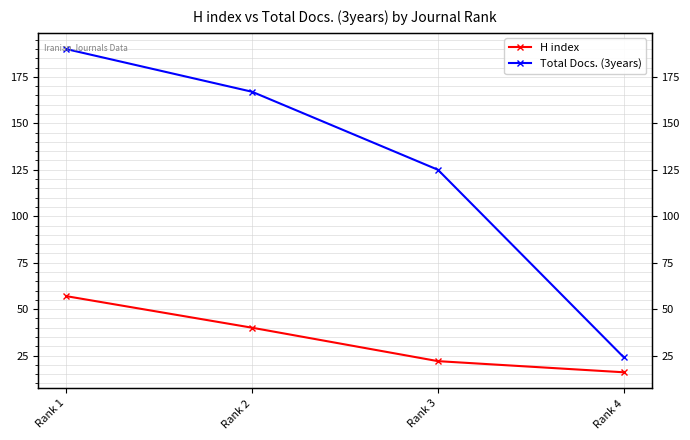

True or false: Total Docs. (3years) and H index intersect in this chart.

False